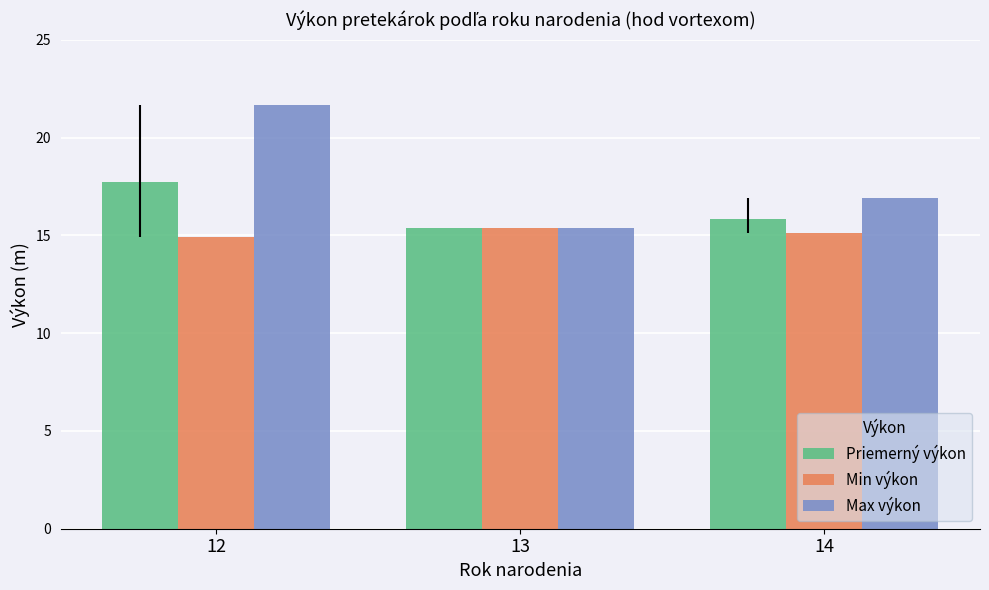

How many bars are there in total?

9